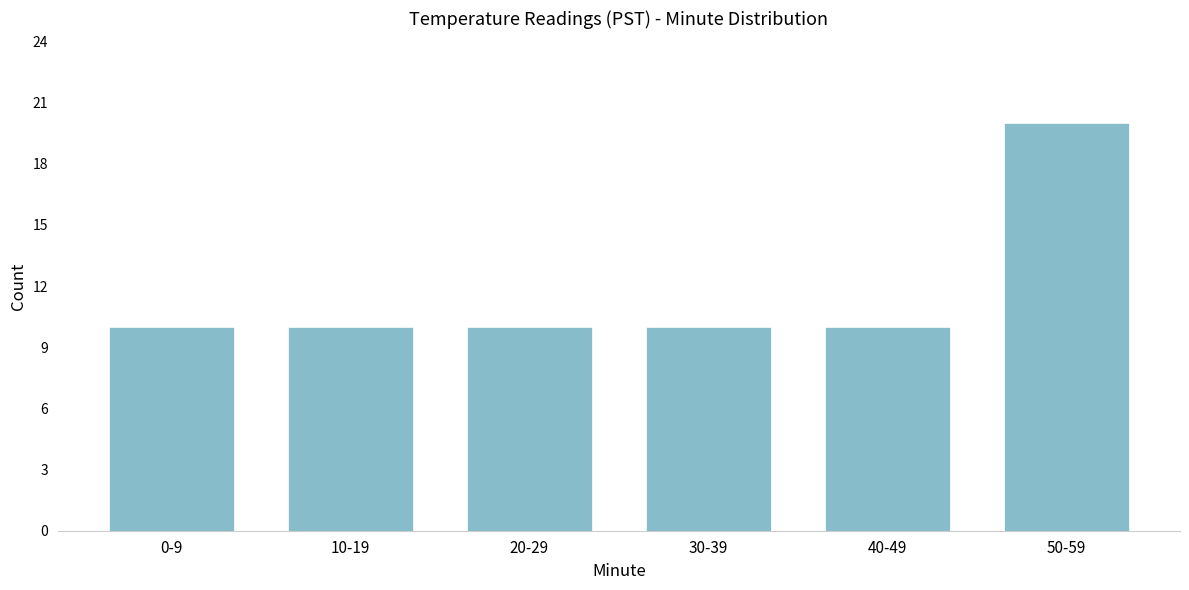

Reading left to right, transcribe all the data shown in this chart.

0-9=10	10-19=10	20-29=10	30-39=10	40-49=10	50-59=20